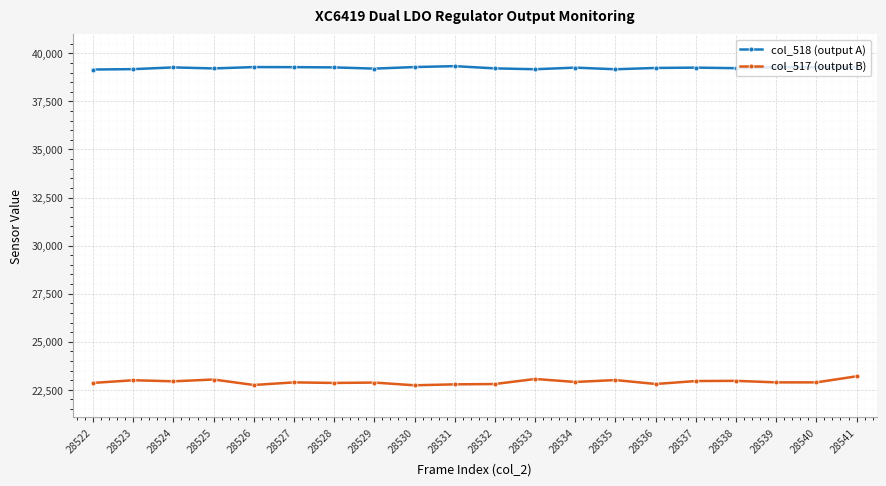

What is the greatest value displayed?

39335